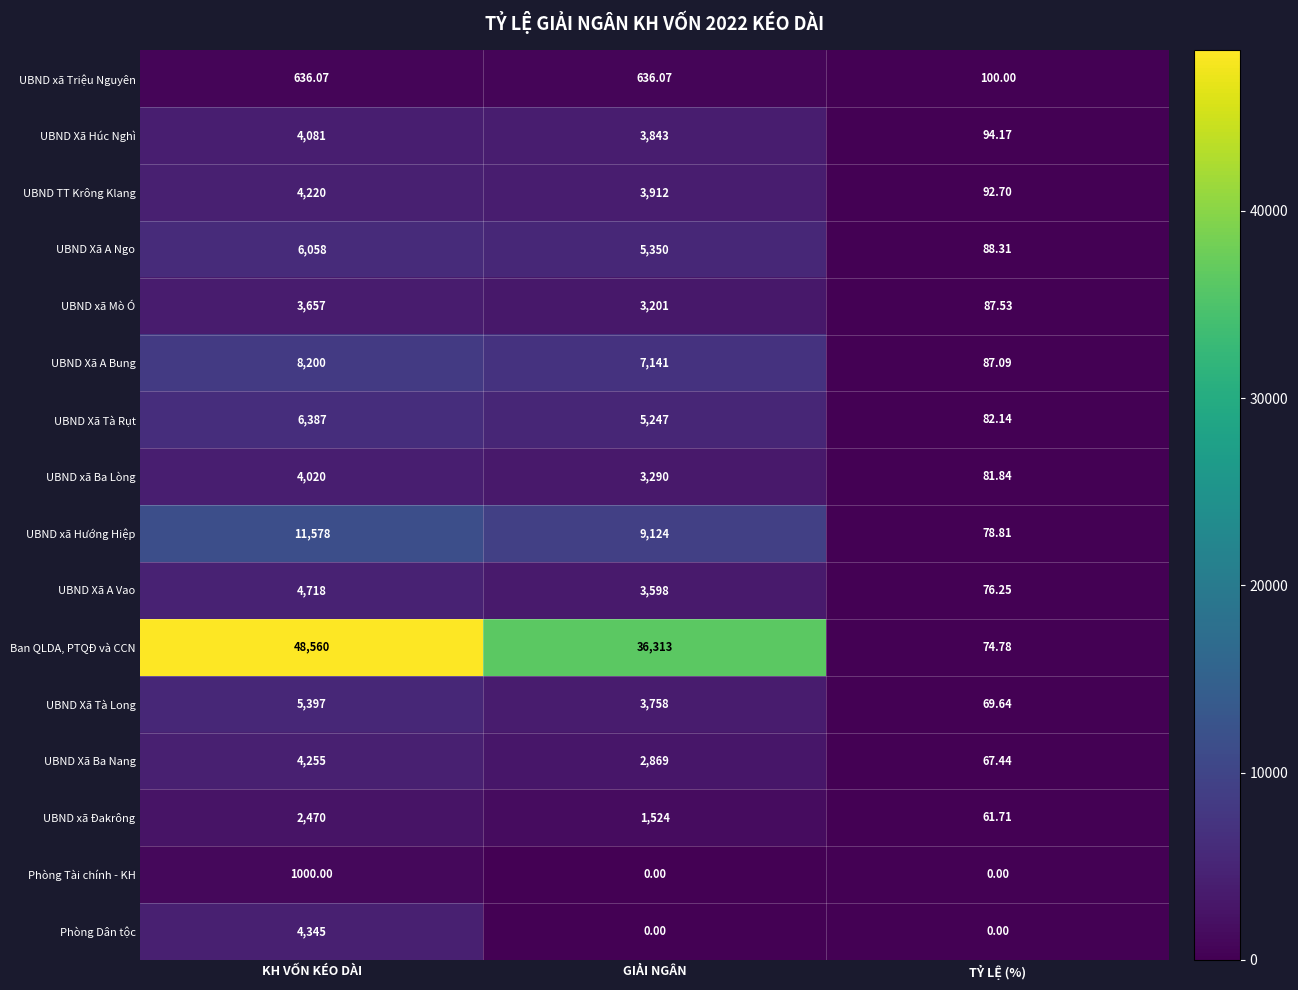

At which label does Phòng Tài chính - KH reach its peak?

KH VỐN KÉO DÀI